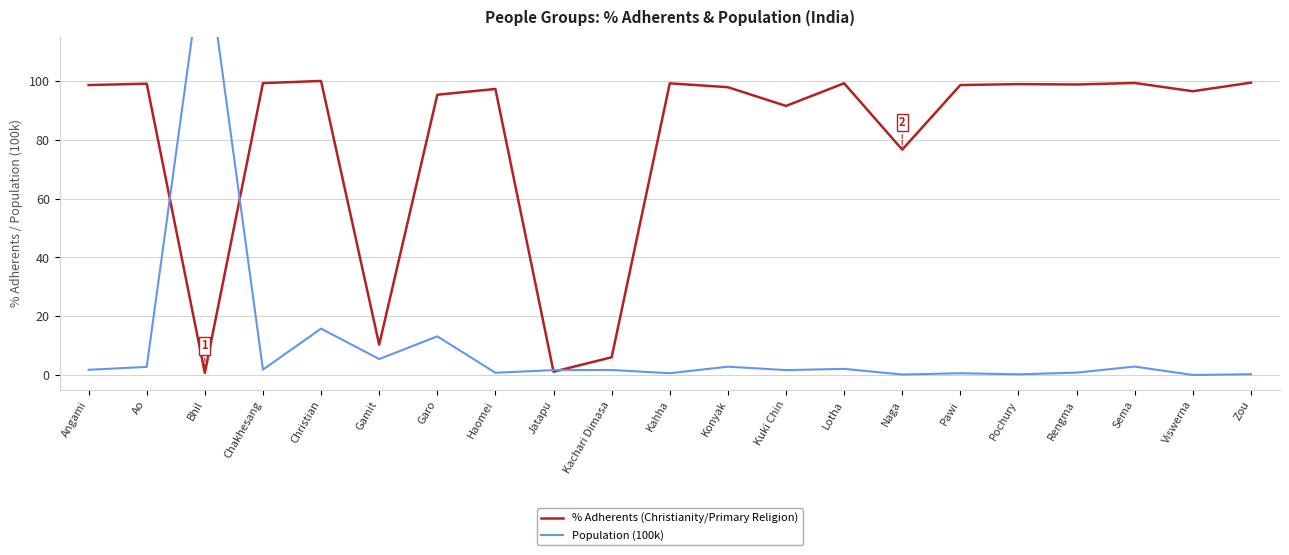

Reading left to right, transcribe all the data shown in this chart.

% Adherents (Christianity/Primary Religion): Angami=98.6	Ao=99.1	Bhil=0.8	Chakhesang=99.3	Christian=100.0	Gamit=10.3	Garo=95.3	Haomei=97.3	Jatapu=1.1	Kachari Dimasa=6.1	Kahha=99.2	Konyak=97.9	Kuki Chin=91.5	Lotha=99.2	Naga=76.7	Pawi=98.6	Pochury=98.9	Rengma=98.8	Sema=99.3	Viswerna=96.5	Zou=99.4
Population (100k): Angami=1.8	Ao=2.8	Bhil=146.9	Chakhesang=1.9	Christian=15.8	Gamit=5.5	Garo=13.2	Haomei=0.8	Jatapu=1.7	Kachari Dimasa=1.7	Kahha=0.6	Konyak=2.9	Kuki Chin=1.7	Lotha=2.1	Naga=0.2	Pawi=0.6	Pochury=0.3	Rengma=0.8	Sema=2.9	Viswerna=0.0	Zou=0.3